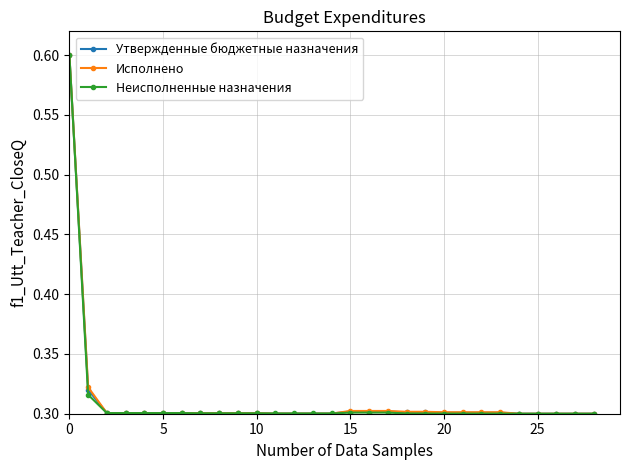

At how many categories does at least one series exceed 0?

29